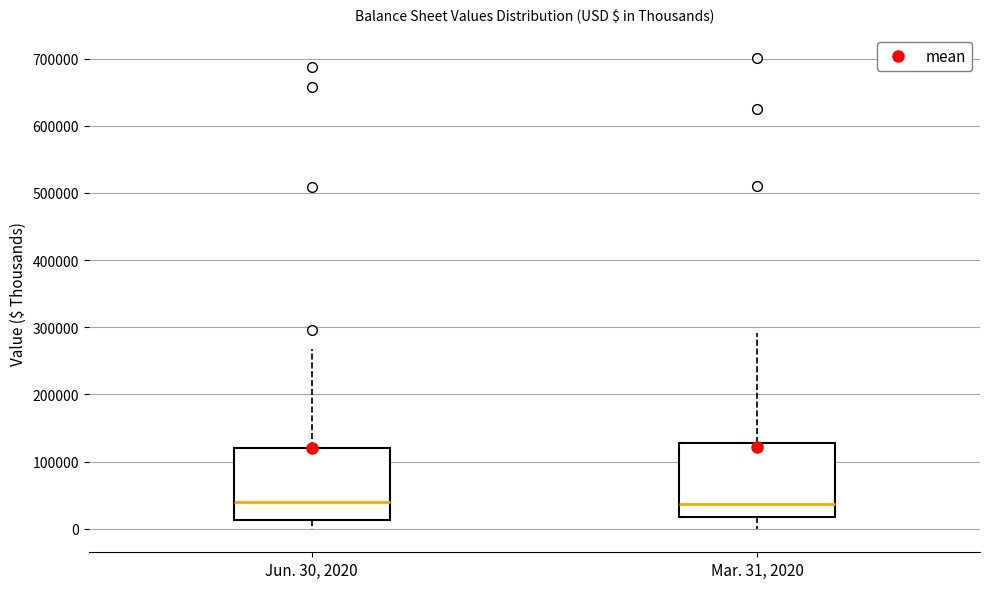

Reading left to right, transcribe this box plot: for each box, give where its median line is, the range the box spans, and where its two whiskers end, as read against the y-axis. The values are not printed on the chart, so give them approximately, as read against the axis.

Jun. 30, 2020: median 40000, box 10000 to 120000, whiskers 0 to 270000
Mar. 31, 2020: median 40000, box 20000 to 130000, whiskers 0 to 290000